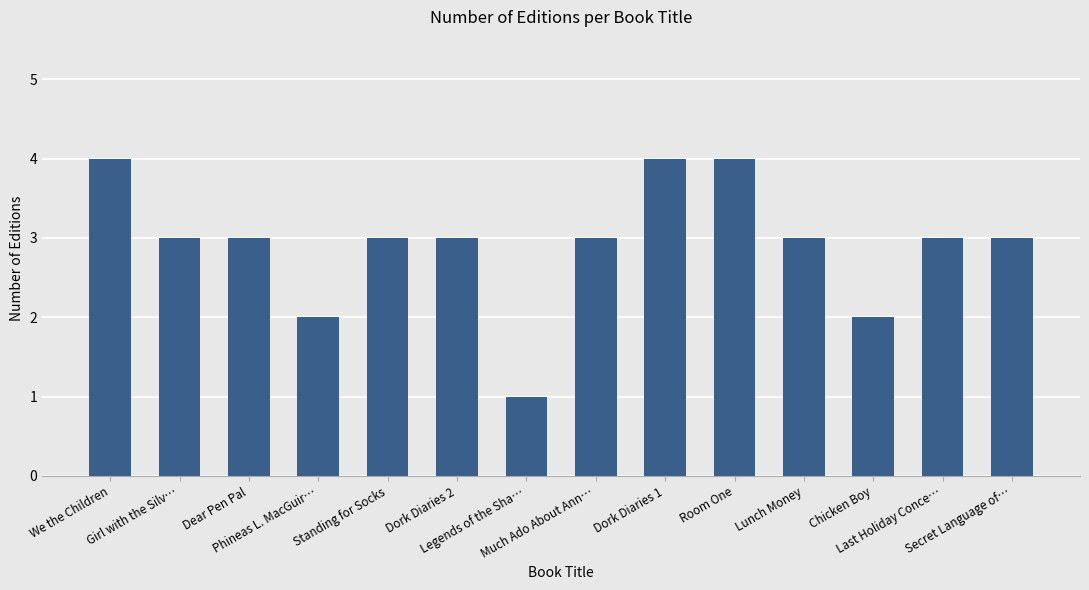

What is the value of the 10th bar from the left?

4